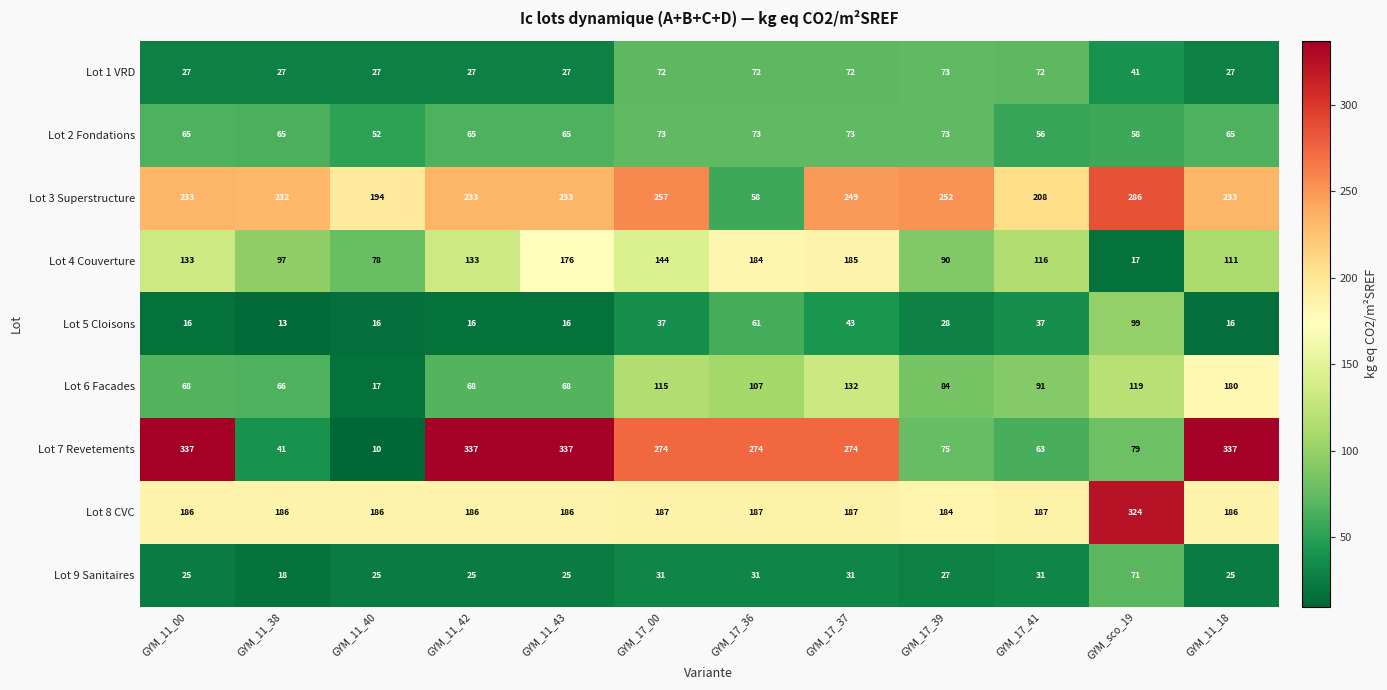

What is the difference between the second highest and second lowest values in the Lot 1 VRD series?

45